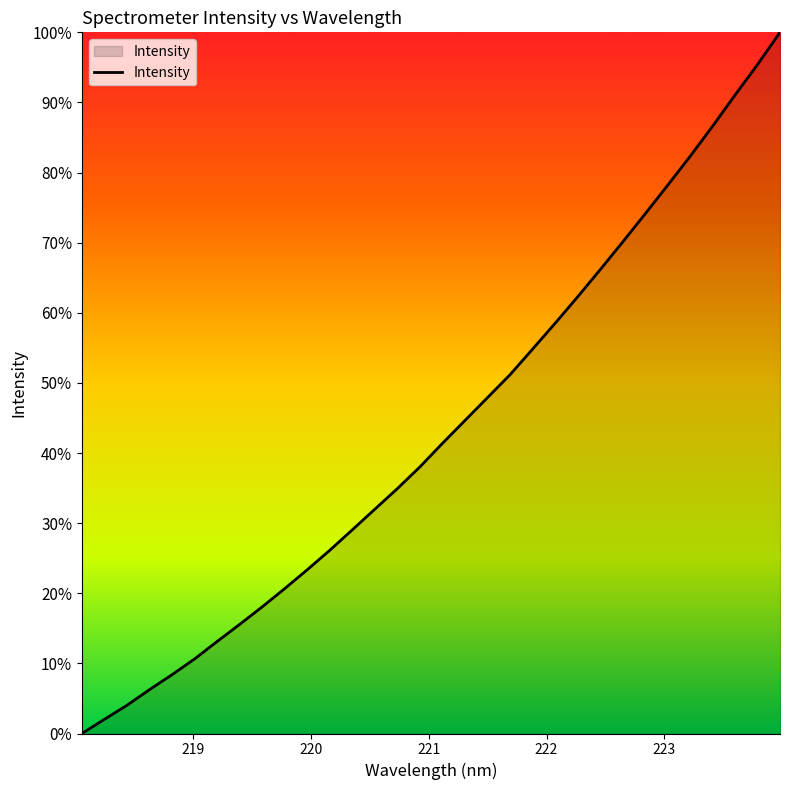

What is the greatest value displayed?

100.0